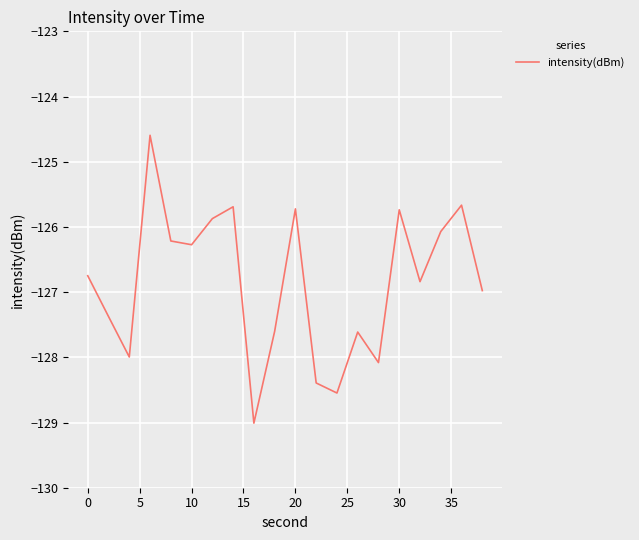

What is the difference between the maximum and minimum values?

4.4